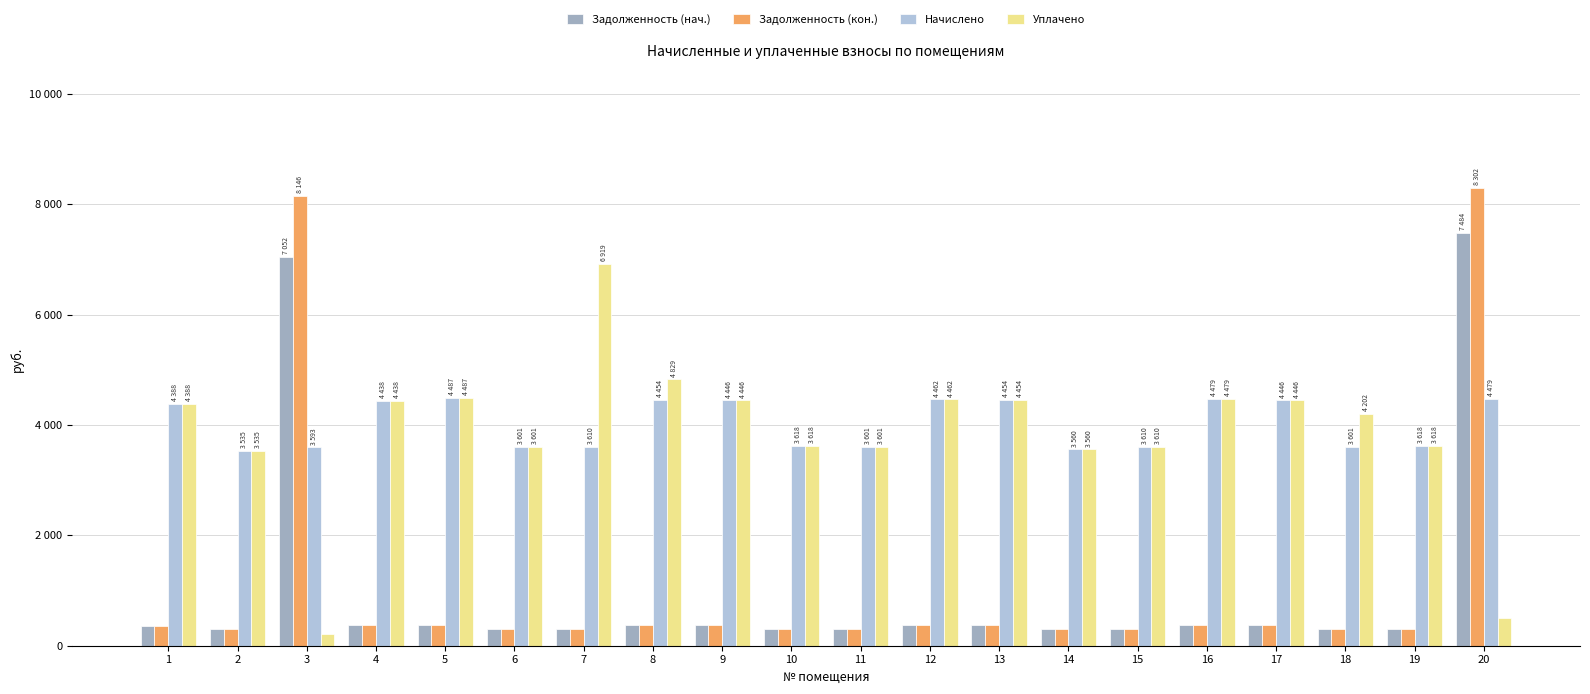

At which category does the chart reach its peak across all series?

20